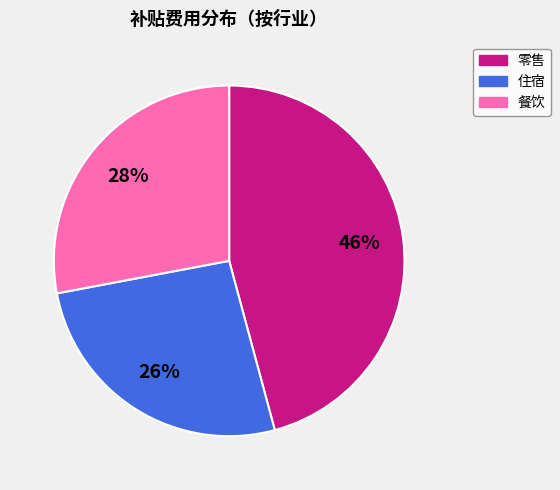

To the nearest percent, what is the difference between the largest and smallest slice percentages?

20%